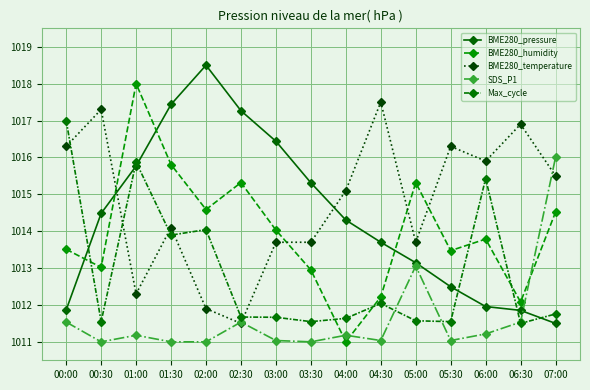

True or false: SDS_P1 has more than 0 points higher than both neighbors.

True